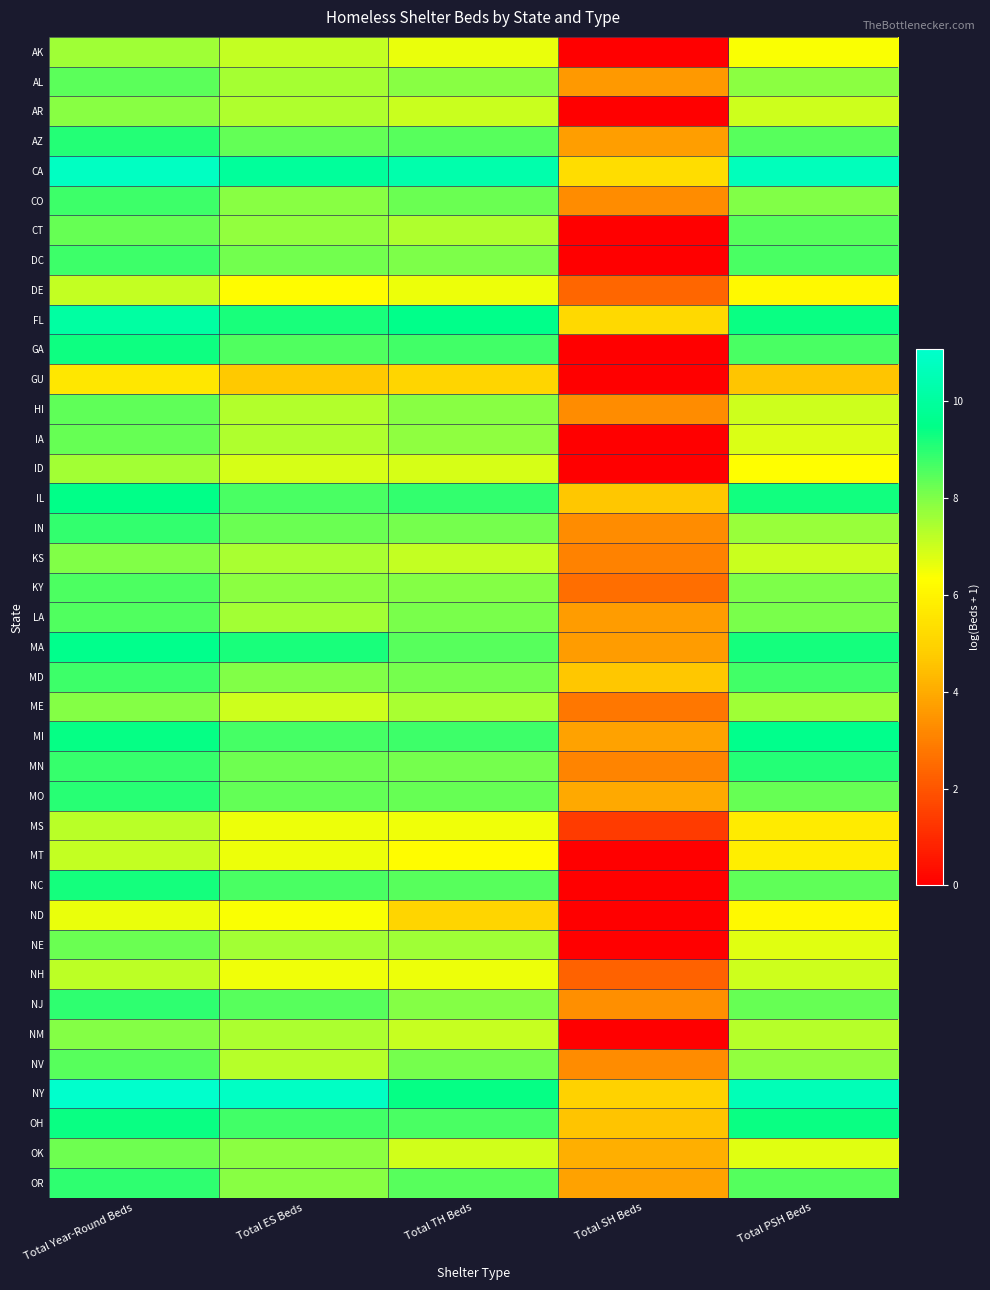

At how many categories does at least one series exceed 0?

5